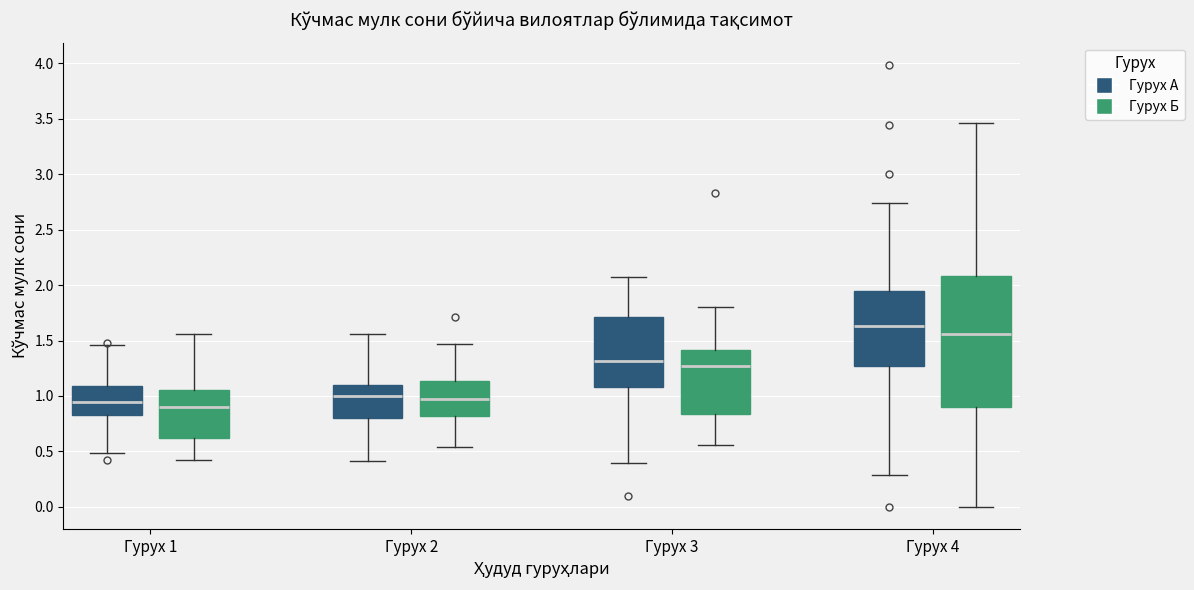

Reading left to right, read every box against the y-axis: the position of its median line, the range the box covers, and the ends of its whiskers. The values are not printed on the chart, so give them approximately, as read against the axis.

Гурух 1 (Гурух А): median 0.95, box 0.85 to 1.10, whiskers 0.50 to 1.45
Гурух 1 (Гурух Б): median 0.90, box 0.60 to 1.05, whiskers 0.40 to 1.55
Гурух 2 (Гурух А): median 1.00, box 0.80 to 1.10, whiskers 0.40 to 1.55
Гурух 2 (Гурух Б): median 1.00, box 0.80 to 1.15, whiskers 0.55 to 1.45
Гурух 3 (Гурух А): median 1.30, box 1.10 to 1.70, whiskers 0.40 to 2.05
Гурух 3 (Гурух Б): median 1.25, box 0.85 to 1.40, whiskers 0.55 to 1.80
Гурух 4 (Гурух А): median 1.65, box 1.25 to 1.95, whiskers 0.30 to 2.75
Гурух 4 (Гурух Б): median 1.55, box 0.90 to 2.10, whiskers 0.00 to 3.45